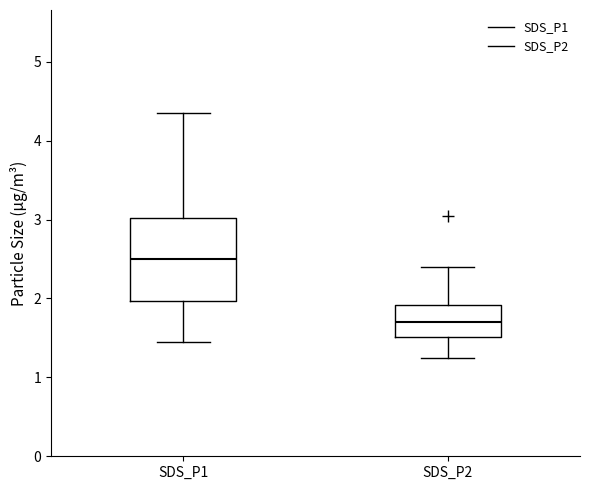

Reading left to right, transcribe this box plot: for each box, give where its median line is, the range the box spans, and where its two whiskers end, as read against the y-axis. The values are not printed on the chart, so give them approximately, as read against the axis.

SDS_P1: median 2.5, box 2.0 to 3.0, whiskers 1.5 to 4.4
SDS_P2: median 1.7, box 1.5 to 1.9, whiskers 1.3 to 2.4